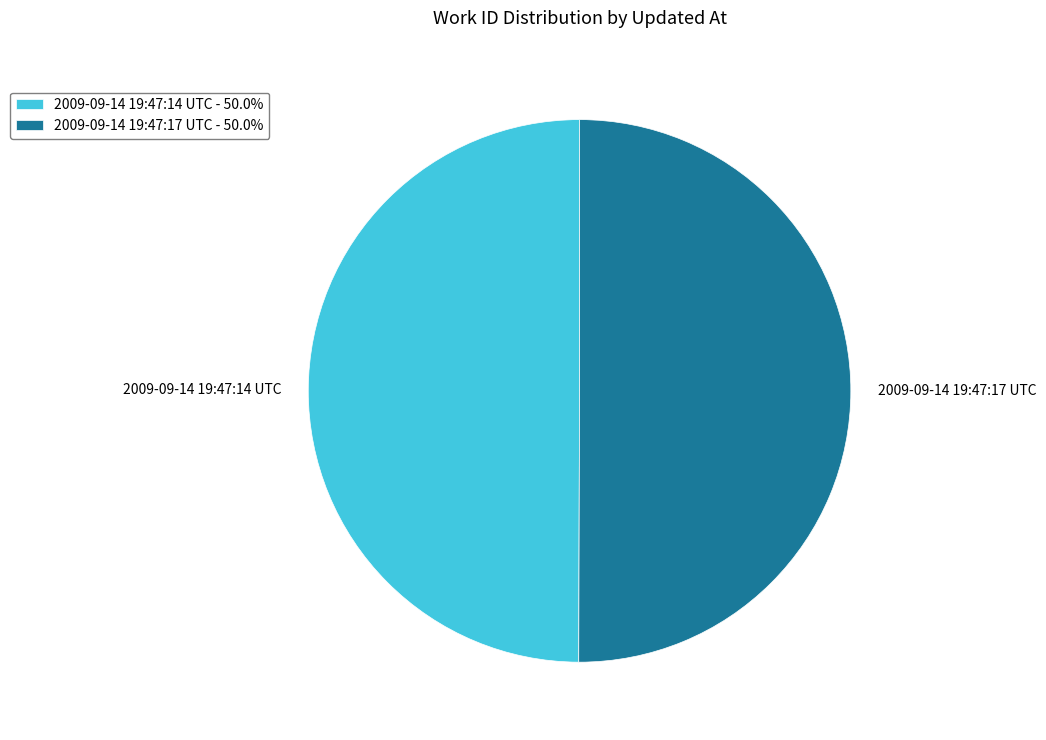

How many segments does this pie chart have?

2